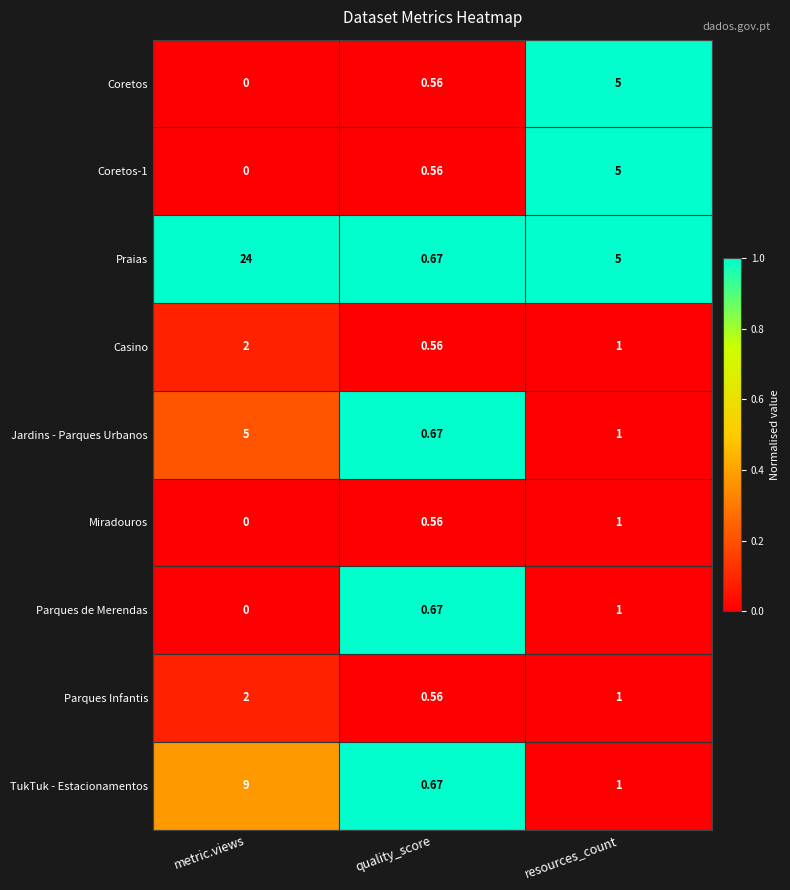

Which label corresponds to the smallest value in the chart?

metric.views